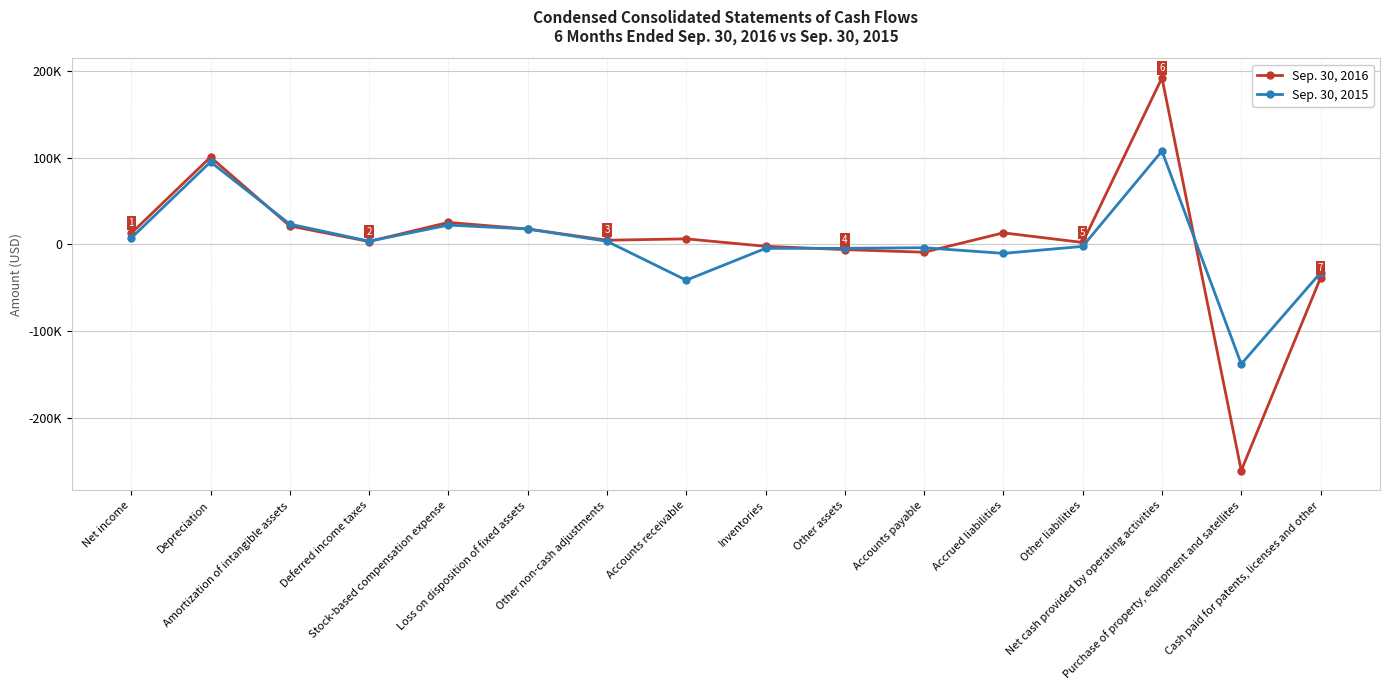

What is the label of the 5th point from the right?

Accrued liabilities